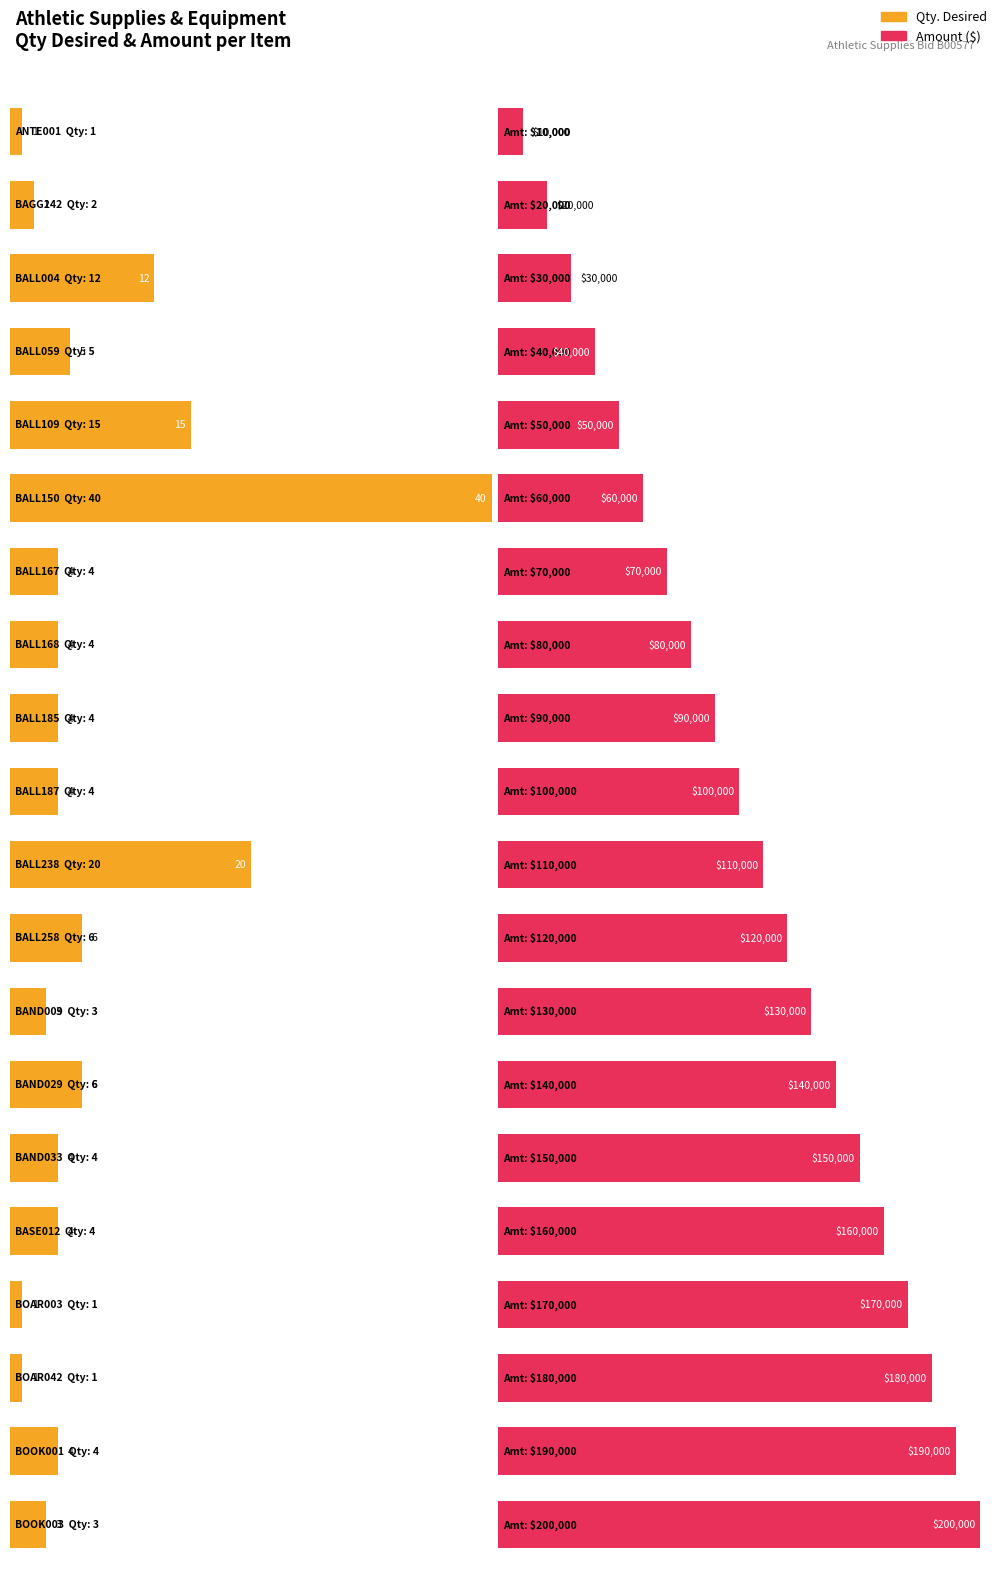

What is the difference between the highest and lowest values at BALL185?

89996